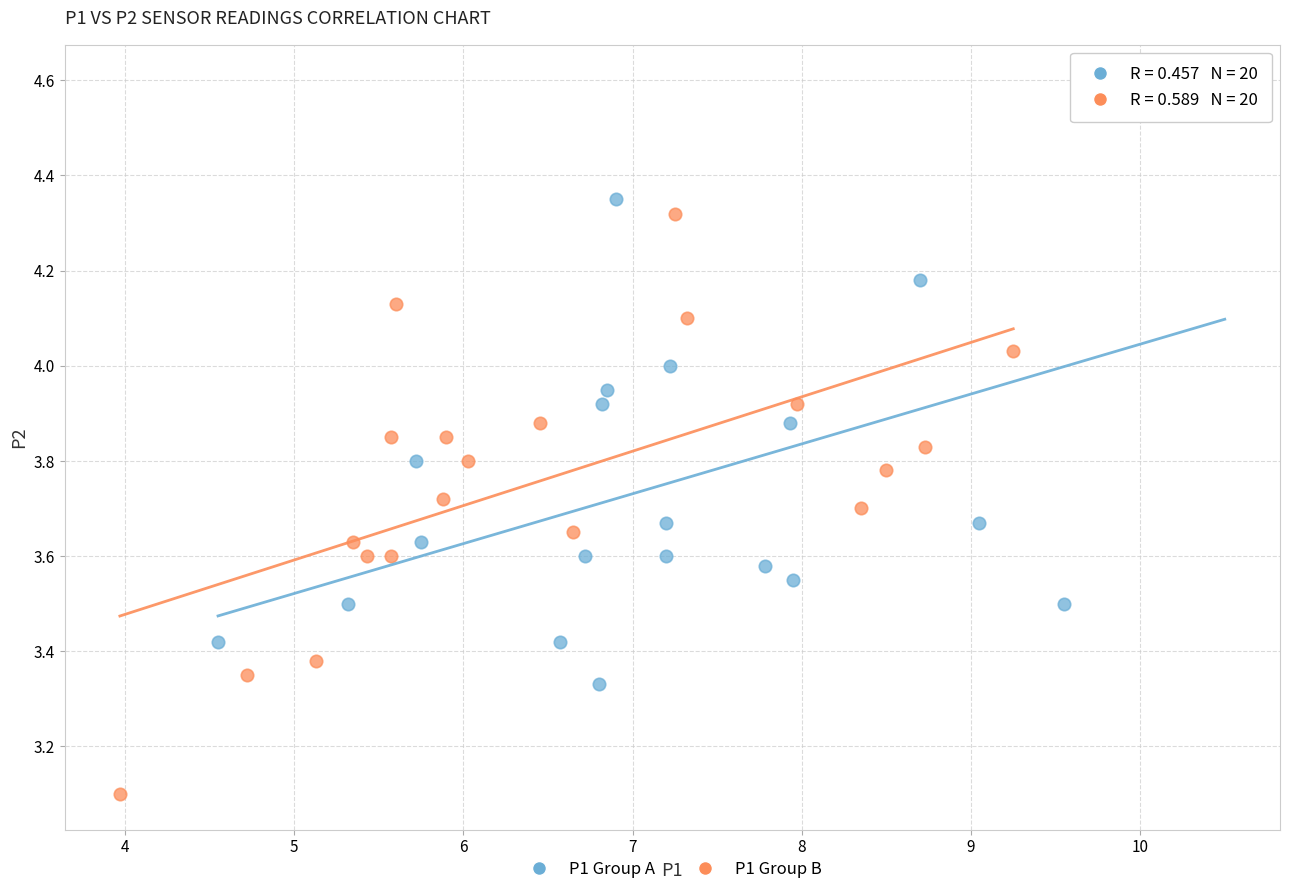

Which series reaches the minimum Y coordinate?

P1 Group B